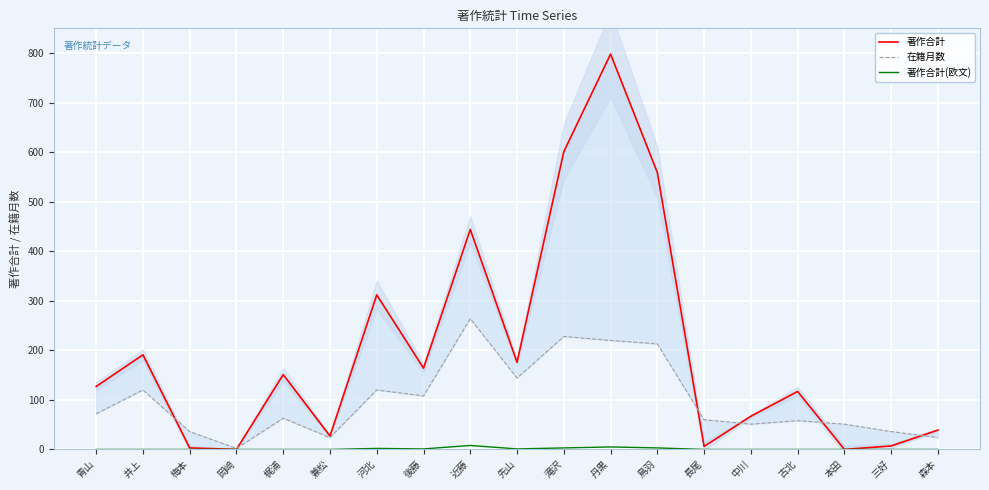

List the labels in order of 著作合計 value, largest first.

丹黒, 滝沢, 鳥羽, 近藤, 河北, 井上, 先山, 後藤, 梶浦, 青山, 古北, 中川, 森本, 兼松, 三好, 長尾, 梅本, 岡﨑, 本田